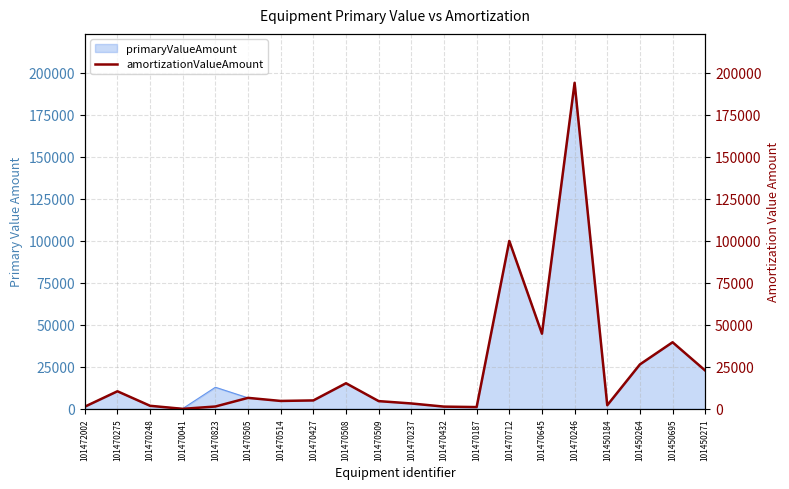

At which label does the data first exceed 5014?

101470275